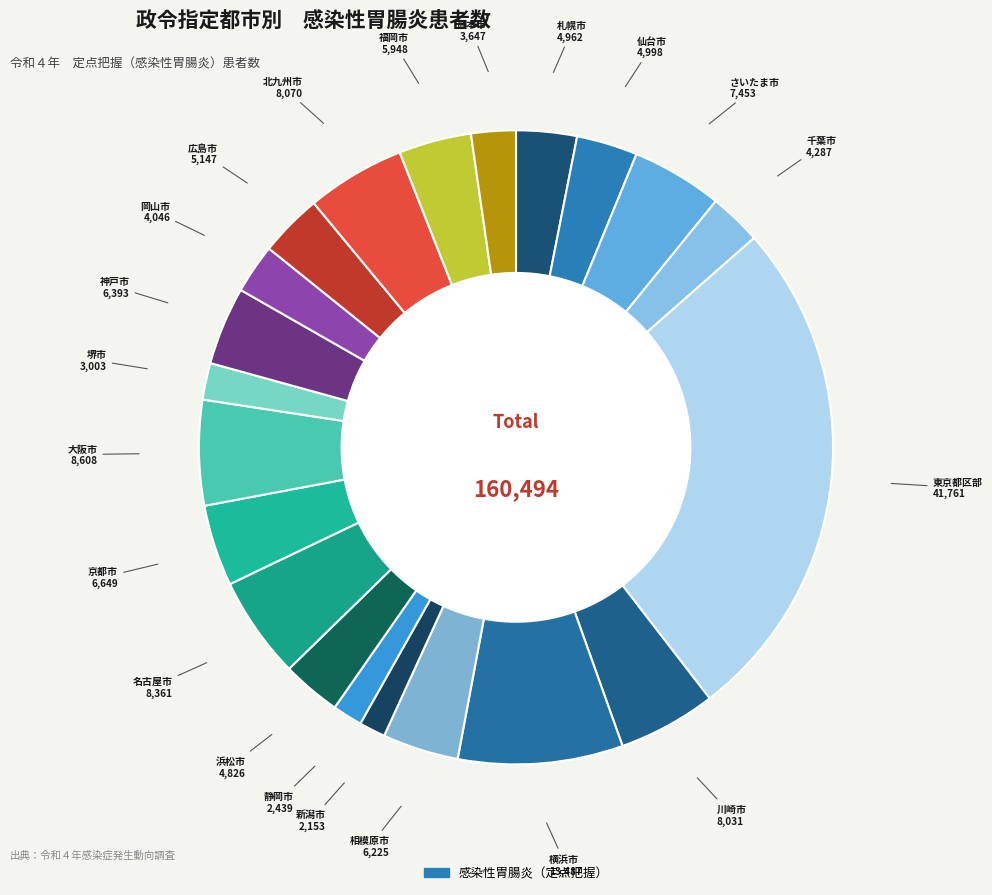

How many segments does this pie chart have?

21